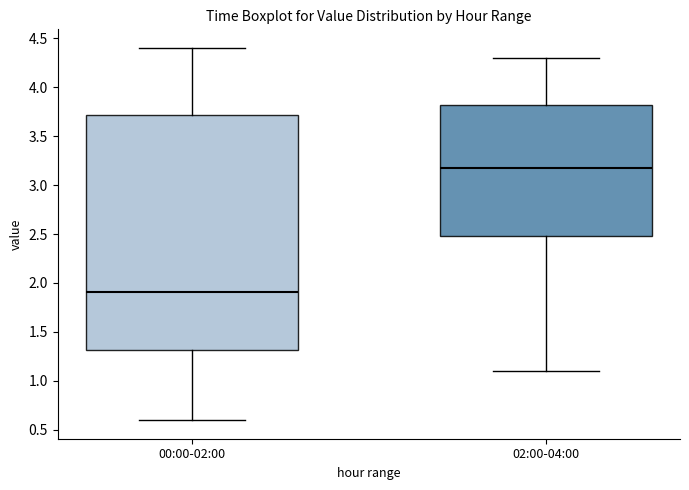

Which box has the lowest median line?

00:00-02:00